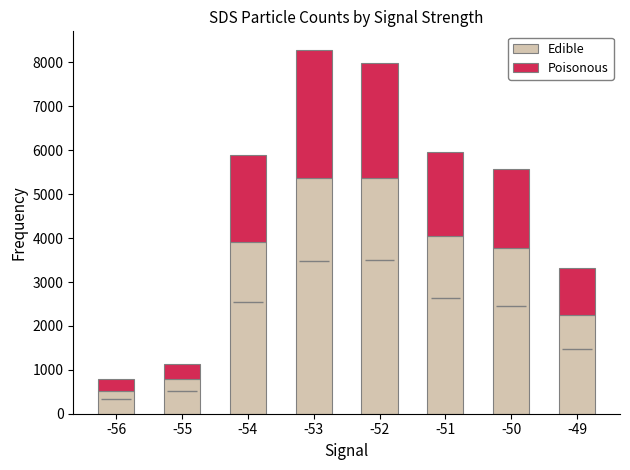

Which has a higher value, -50 or -55?

-50